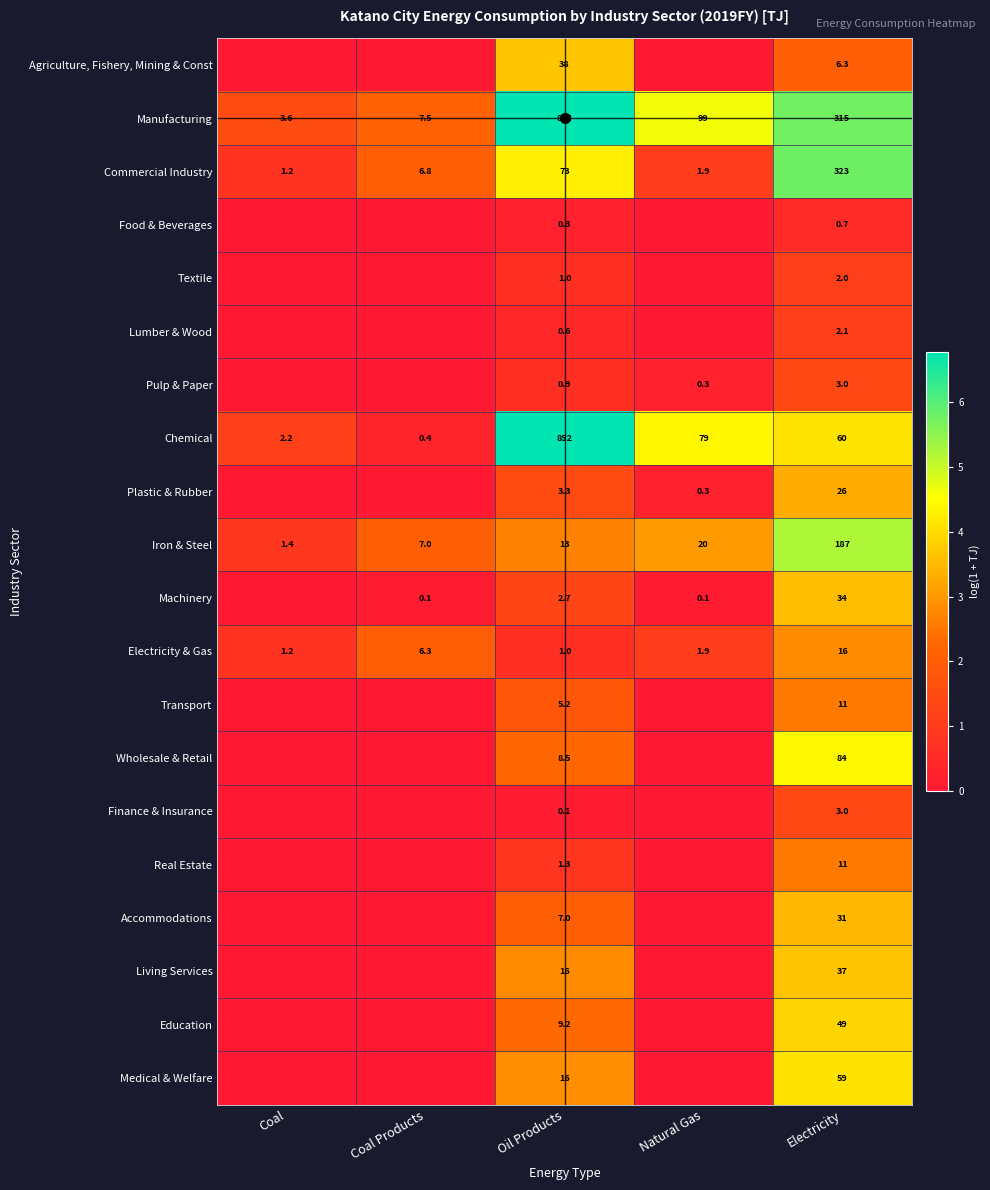

What is the approximate value of Iron & Steel at Electricity?

187.0